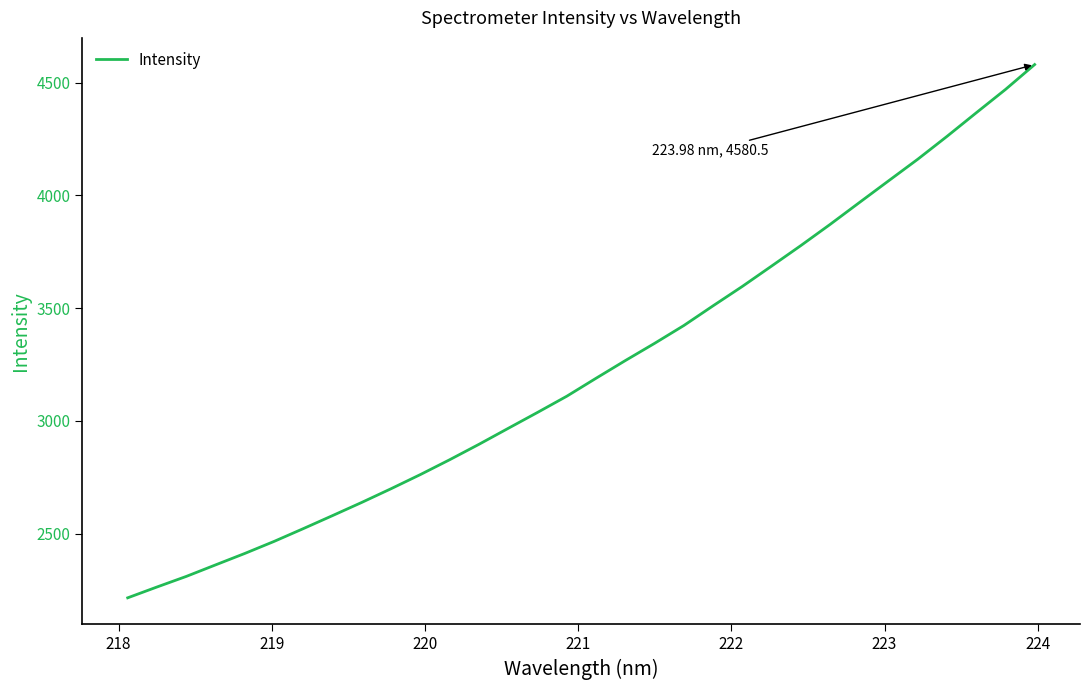

What is the minimum value shown in the chart?

2215.6